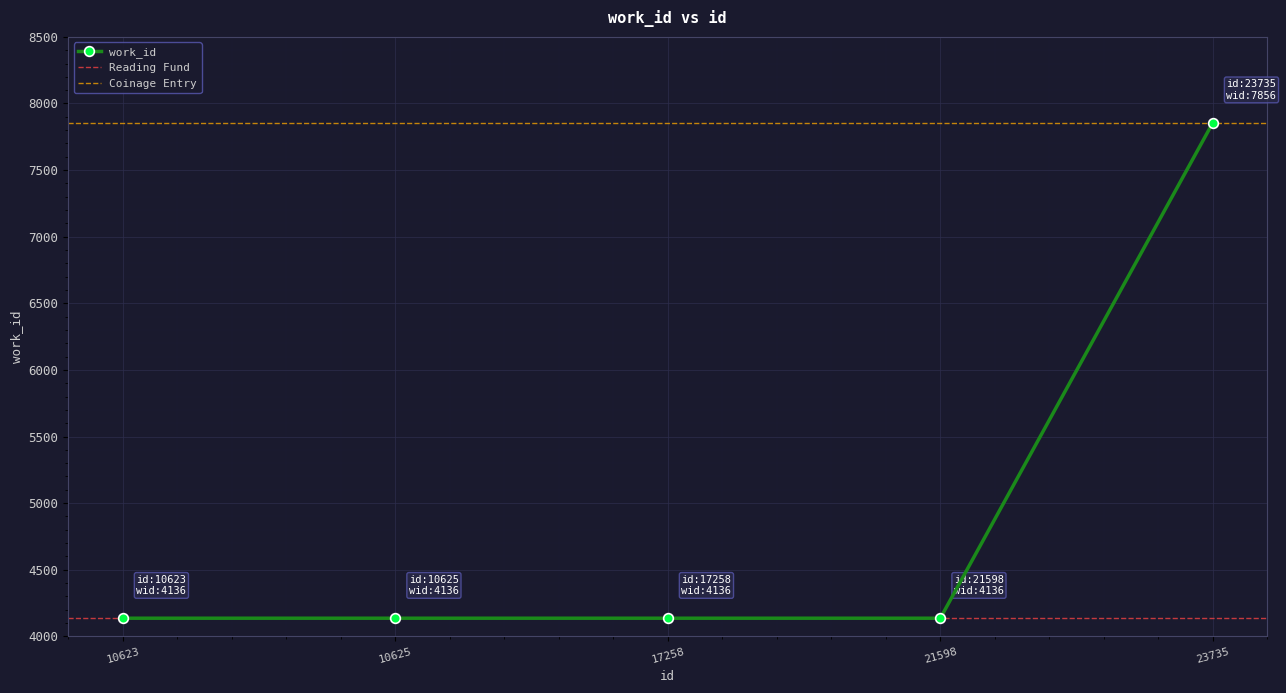

What is the ratio of the value at 17258 to the value at 10623?

1.0